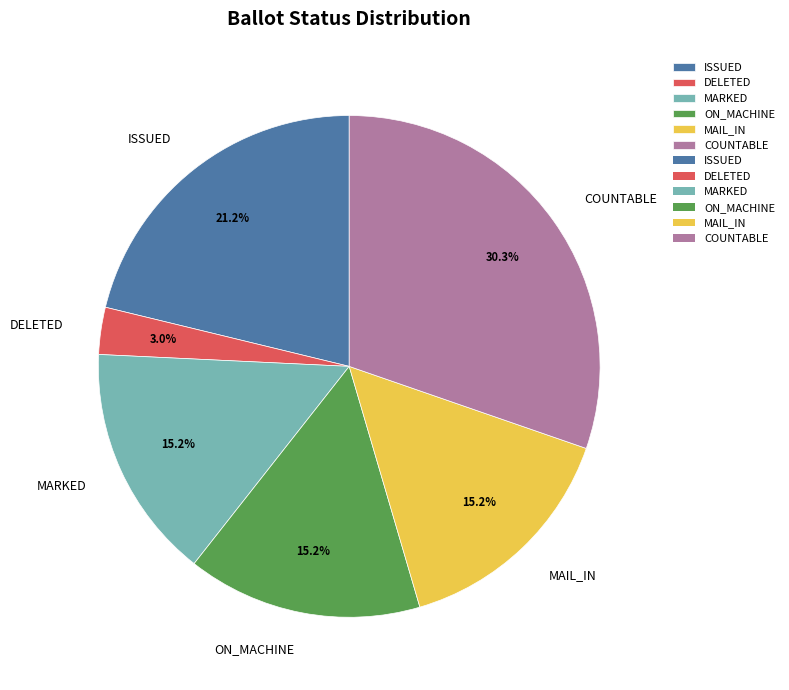

To the nearest percent, what portion does ISSUED represent?

21%